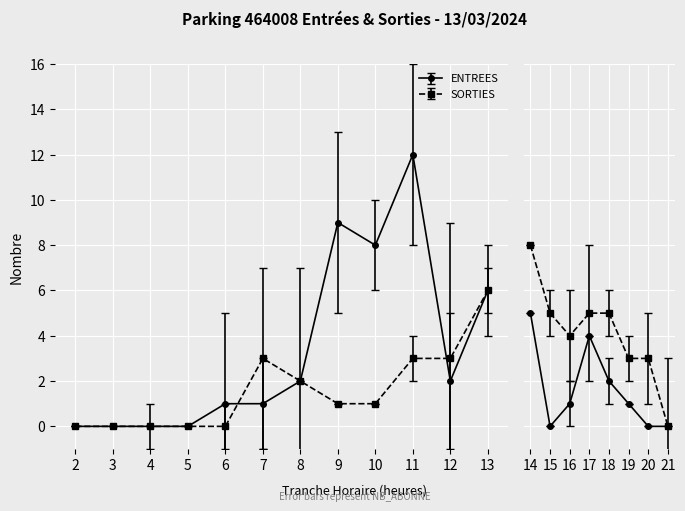

Is it true that ENTREES_NB_HORAIRE equals 0 at 4?

True